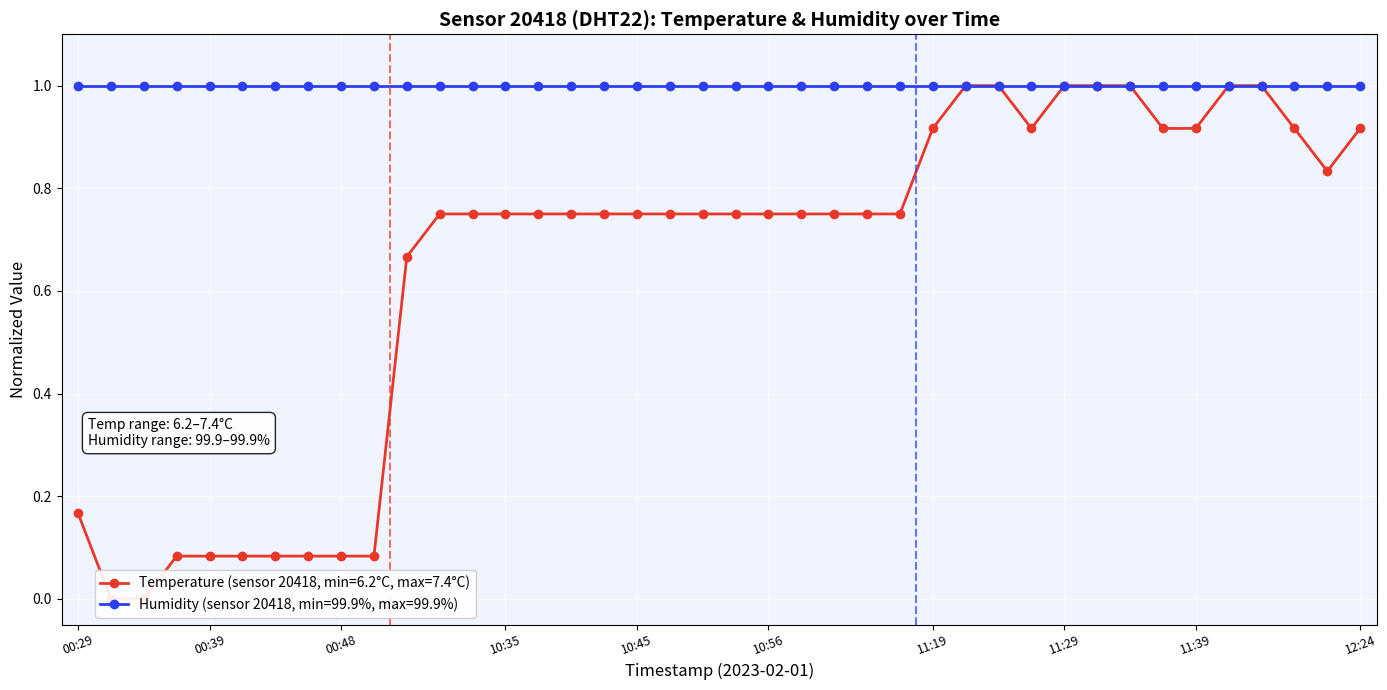

The chart shows a value of 0.3 at 2023-02-01T11:34. True or false?

False